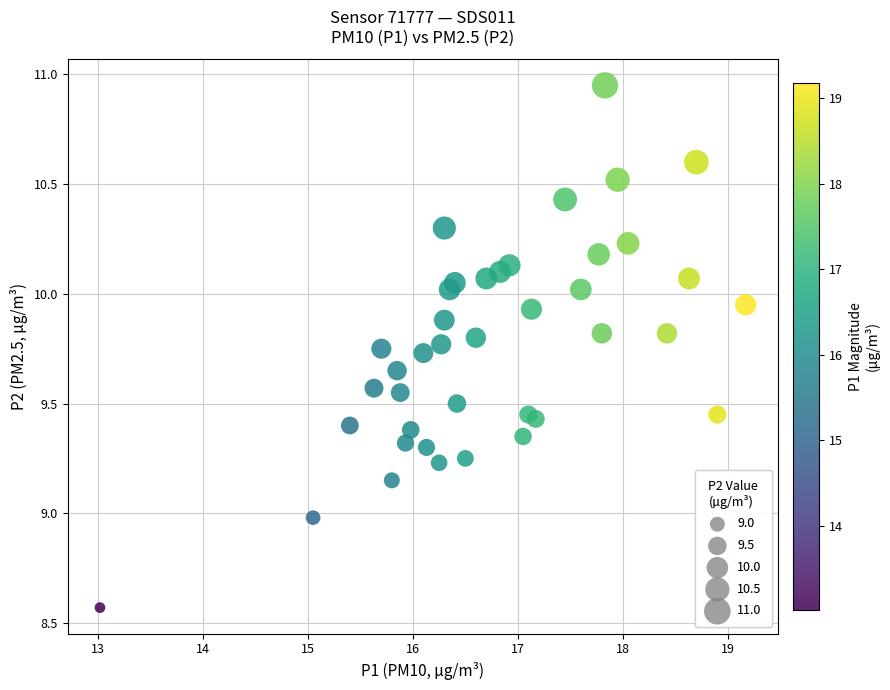

What is the range of Y values (max minus min)?

2.4